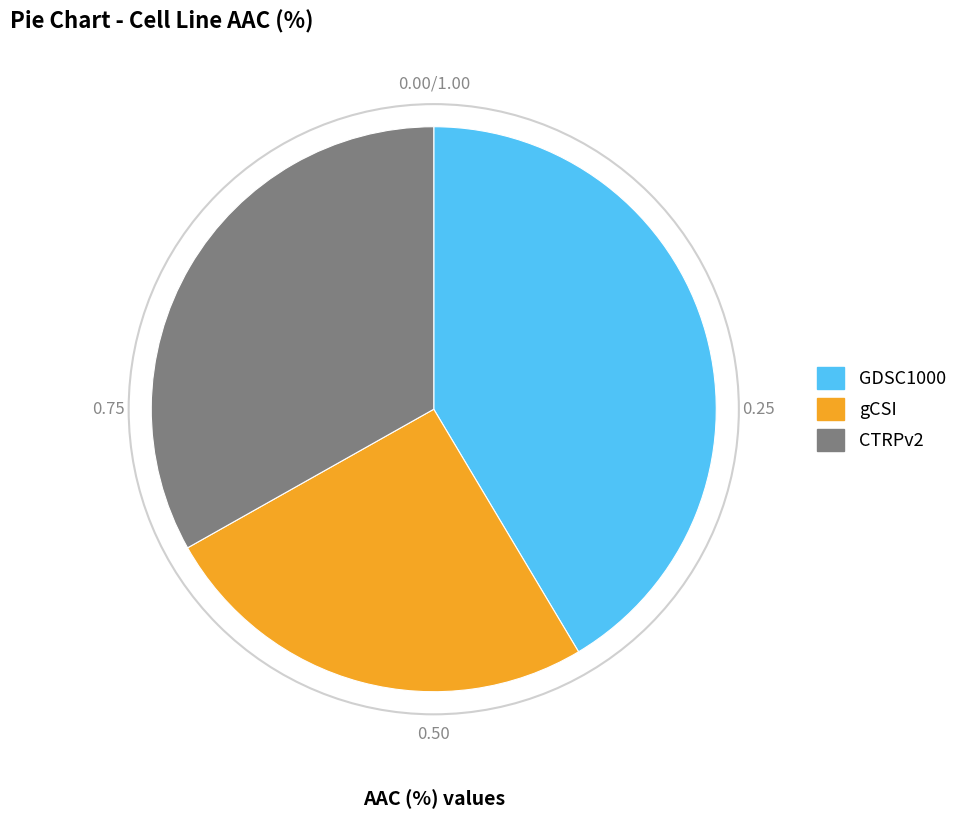

Combined, do gCSI and GDSC1000 account for over 50%?

Yes